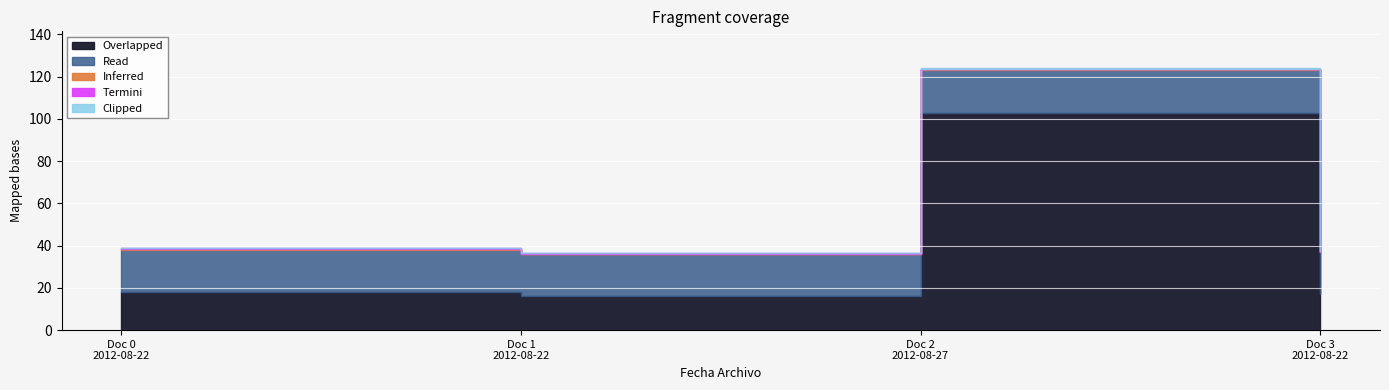

True or false: there are more than 2 points higher than both neighbors.

False